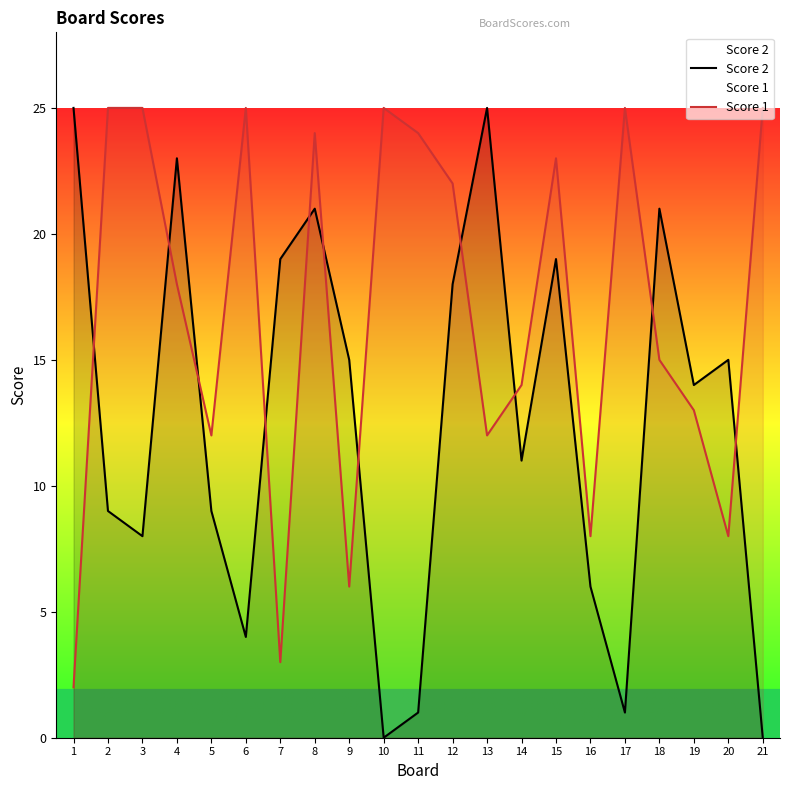

What is the average value of the Score 1 series?

17